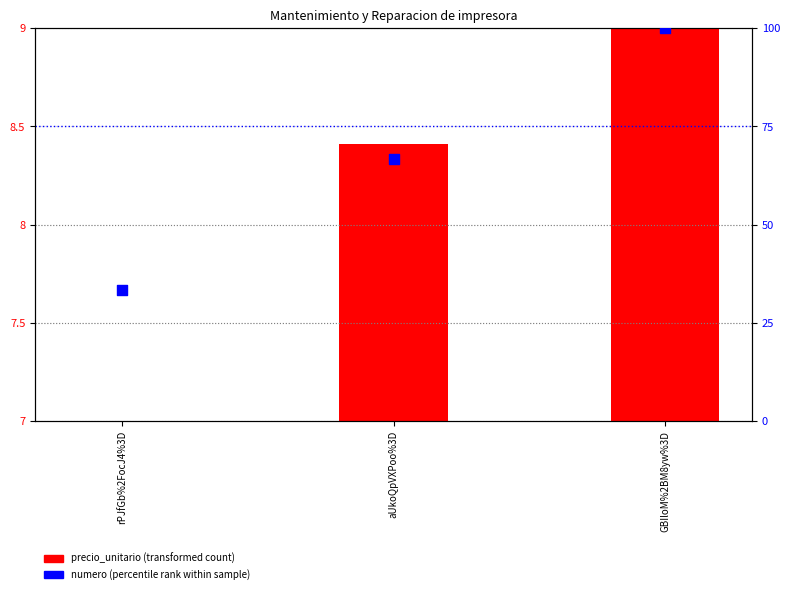

Which series has the widest spread of Y values?

numero (percentile rank)